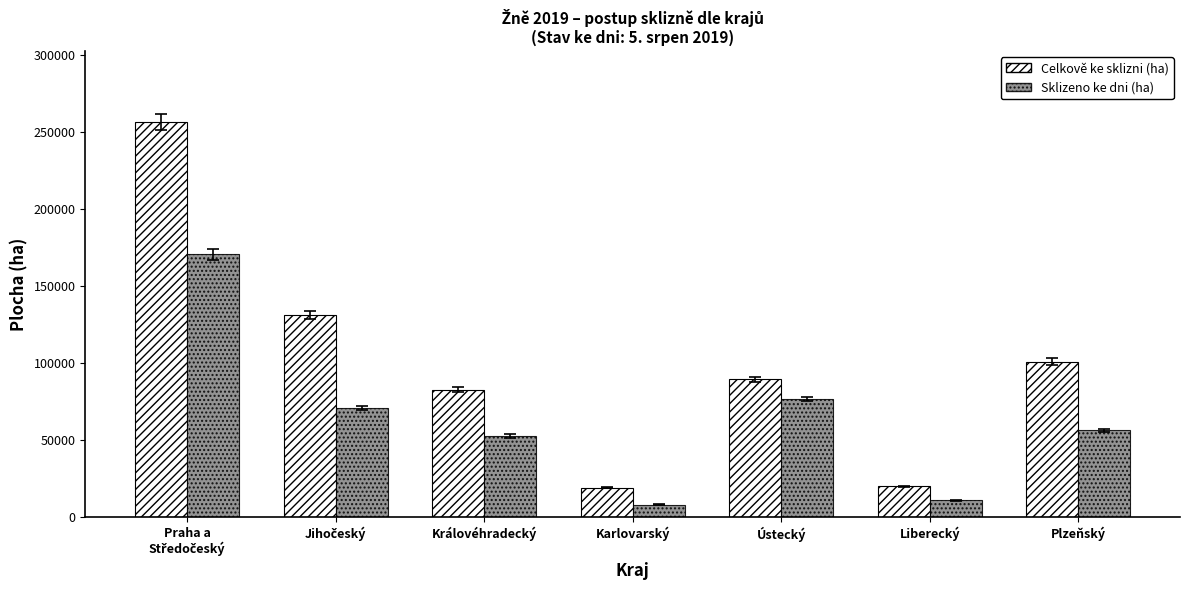

Is it true that Celkově ke sklizni (ha) equals 169376.4 at Plzeňský?

False